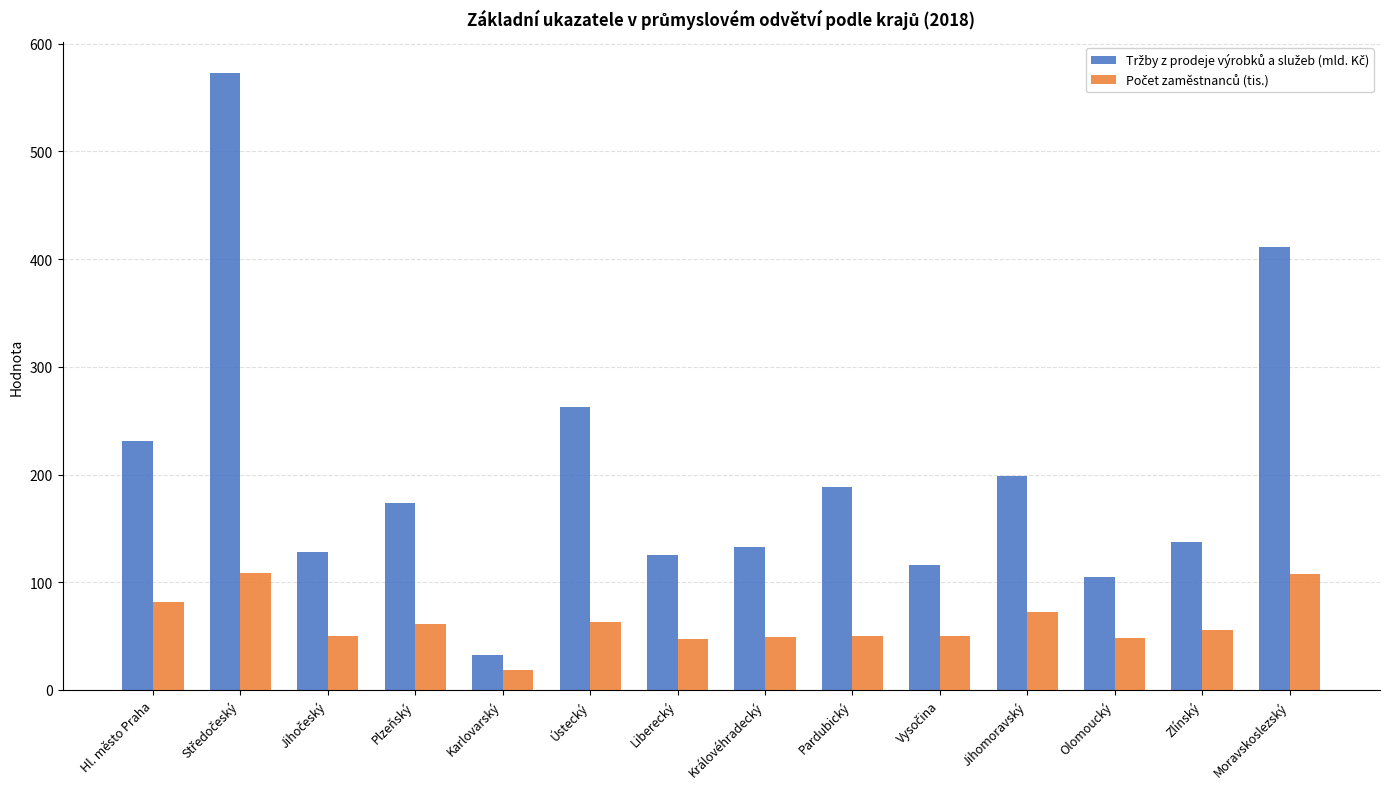

Are the bars horizontal?

No